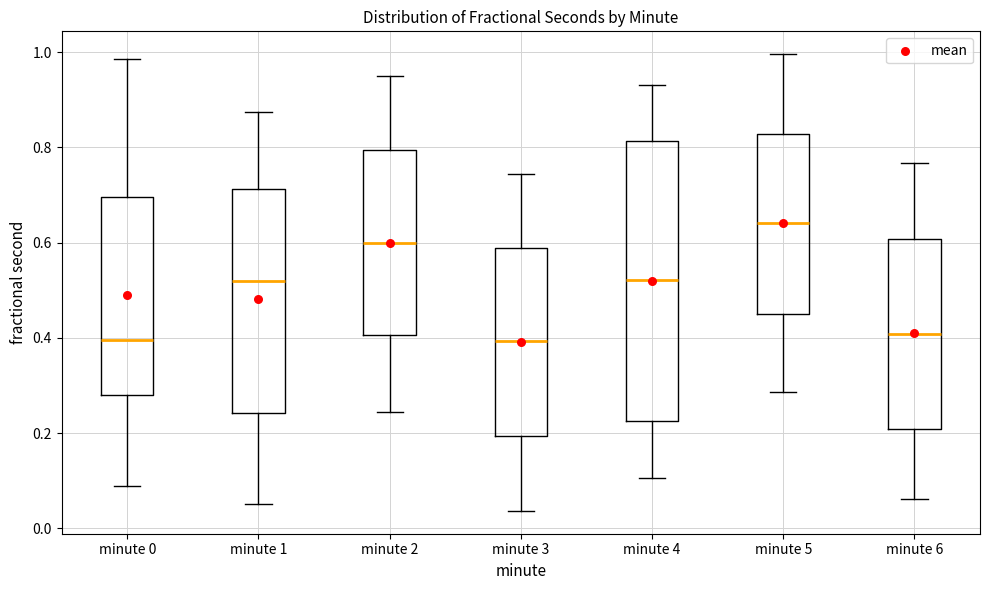

Where is the upper edge of the box for minute 2 on the y-axis? The values are not printed on the chart, so give them approximately, as read against the axis.

0.80